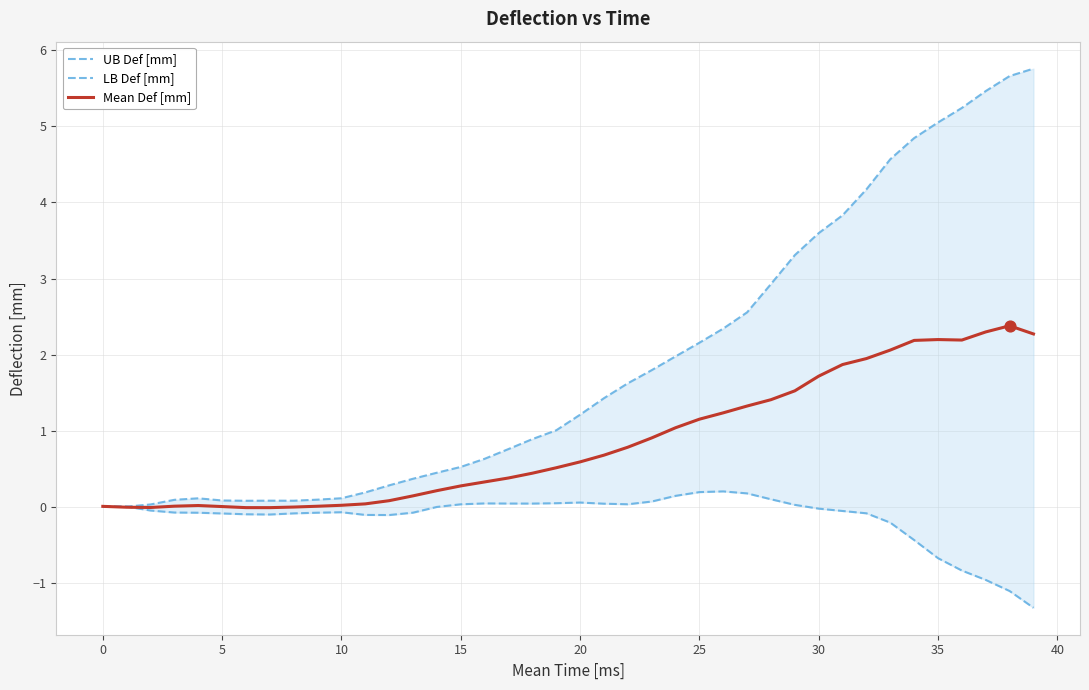

What are all the series names shown in the legend?

UB Def [mm], LB Def [mm], Mean Def [mm]